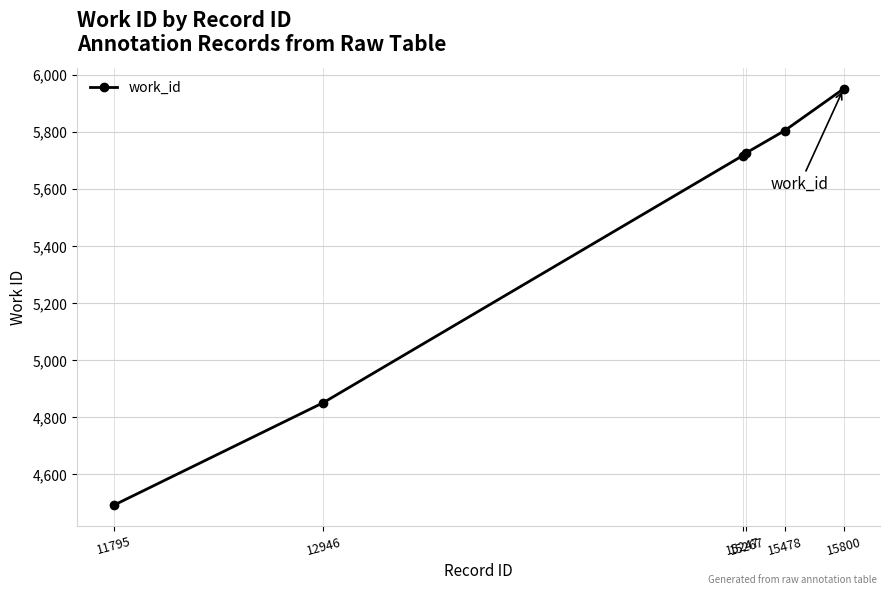

Is it true that the value at 11795 is 4492?

True